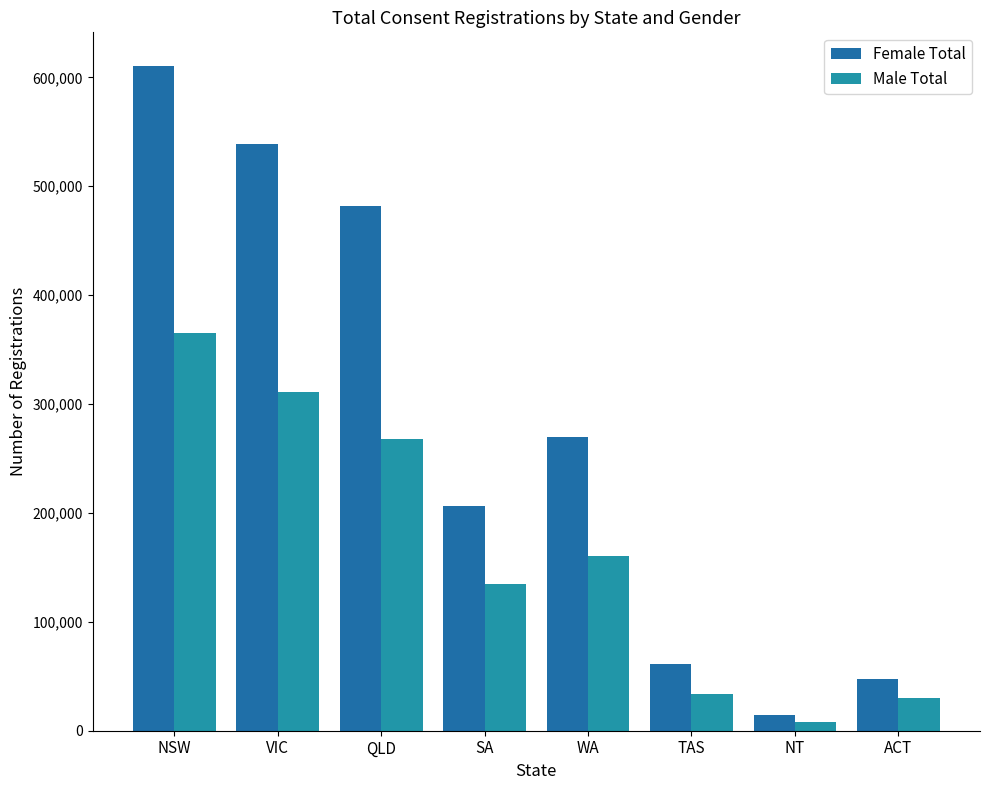

Reading right to left, extract all data points from this chart.

Female Total: 47433	14690	61014	269756	206145	482084	538917	610806
Male Total: 30172	8088	33779	160851	134317	267452	310997	365362